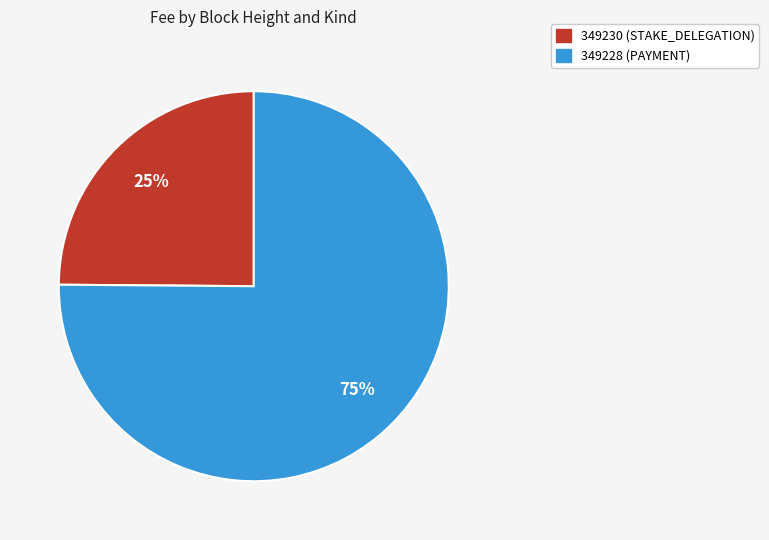

The 349230 (STAKE_DELEGATION) slice represents 25% of the pie. True or false?

True